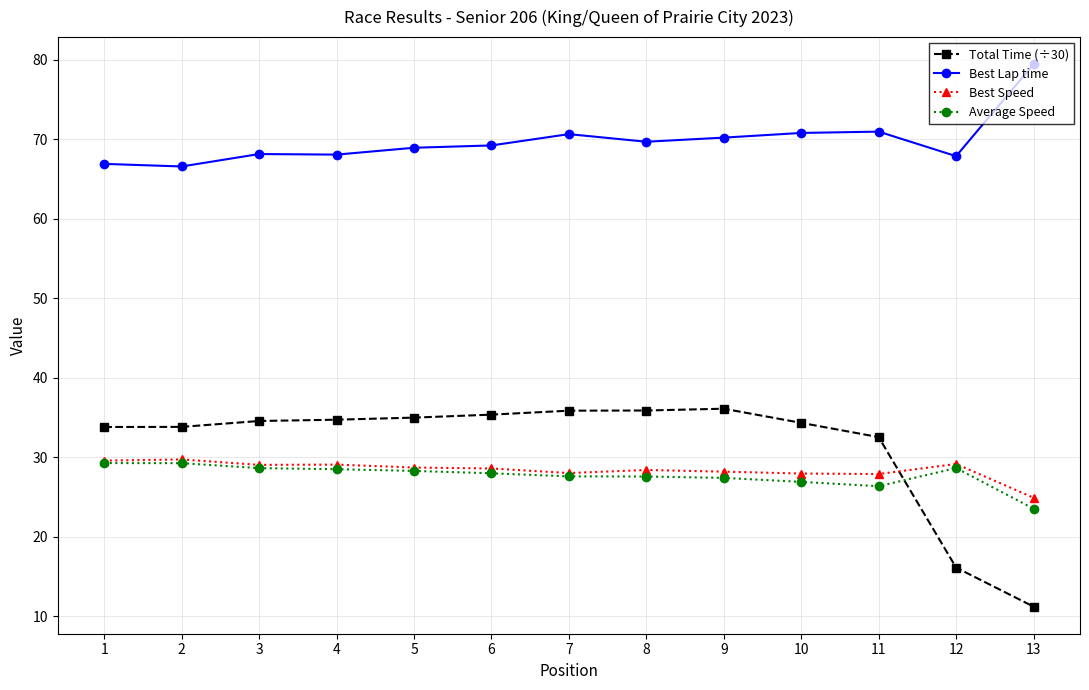

Which series changed the most between 2 and 11?

Best Lap time